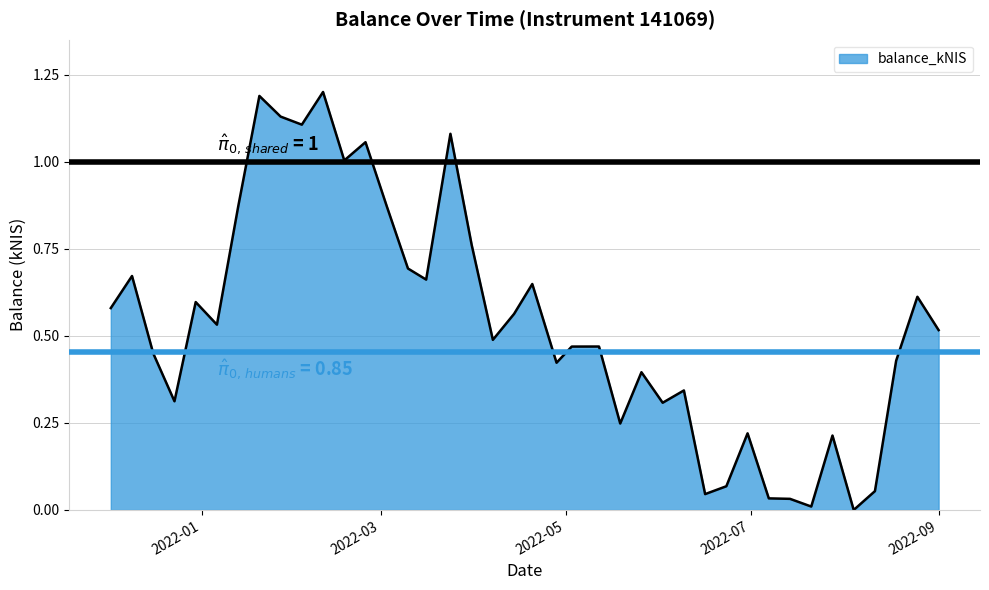

Rank the categories by value from highest to lowest.

2022-02-10, 2022-01-20, 2022-01-27, 2022-02-03, 2022-03-24, 2022-02-24, 2022-02-17, 2022-03-03, 2022-01-13, 2022-03-31, 2022-03-10, 2021-12-09, 2022-03-16, 2022-04-20, 2022-08-25, 2021-12-30, 2021-12-02, 2022-04-14, 2022-01-06, 2022-09-01, 2022-04-07, 2022-05-12, 2022-05-03, 2021-12-16, 2022-08-18, 2022-04-28, 2022-05-26, 2022-06-09, 2021-12-23, 2022-06-02, 2022-05-19, 2022-06-30, 2022-07-28, 2022-06-23, 2022-08-11, 2022-06-16, 2022-07-07, 2022-07-14, 2022-07-21, 2022-08-04